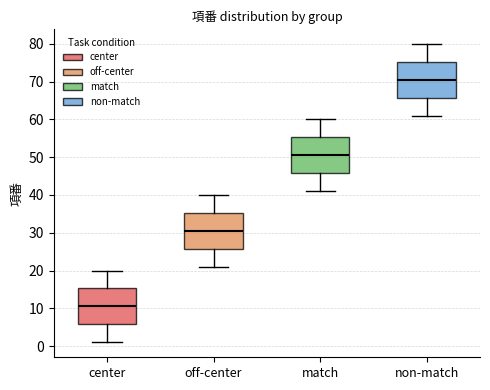

Where is the upper edge of the box for non-match on the y-axis? The values are not printed on the chart, so give them approximately, as read against the axis.

75